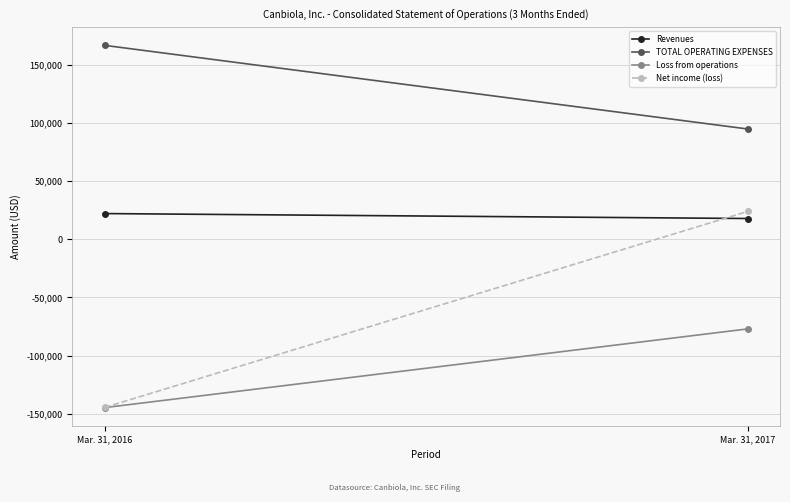

The value of Revenues at Mar. 31, 2017 is 11794. True or false?

False